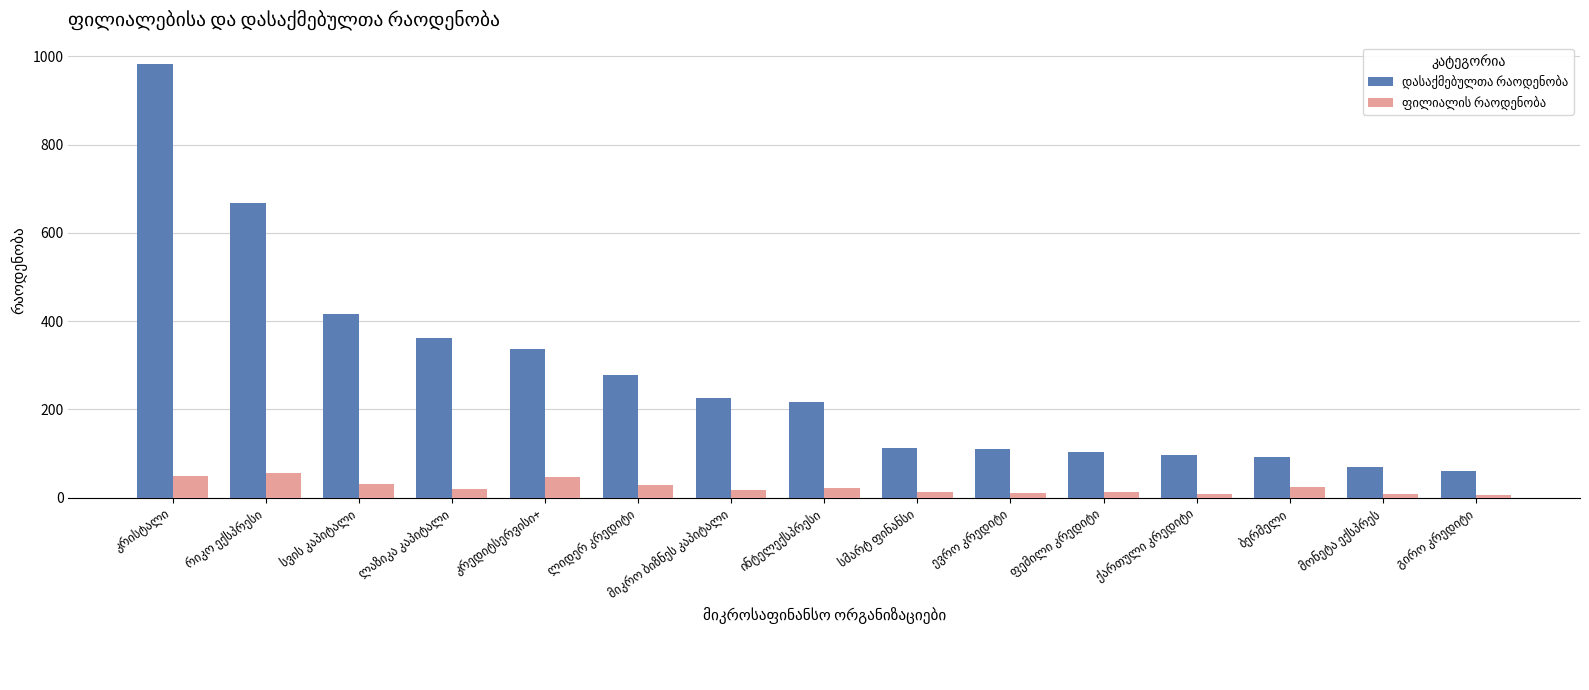

What is the maximum value shown in the chart?

982